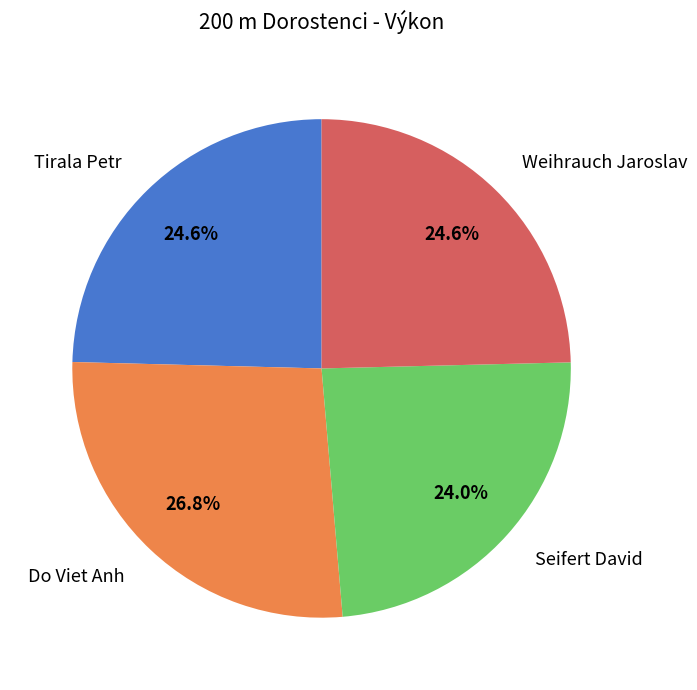

To the nearest percent, what is the combined percentage of Seifert David and Tirala Petr?

49%